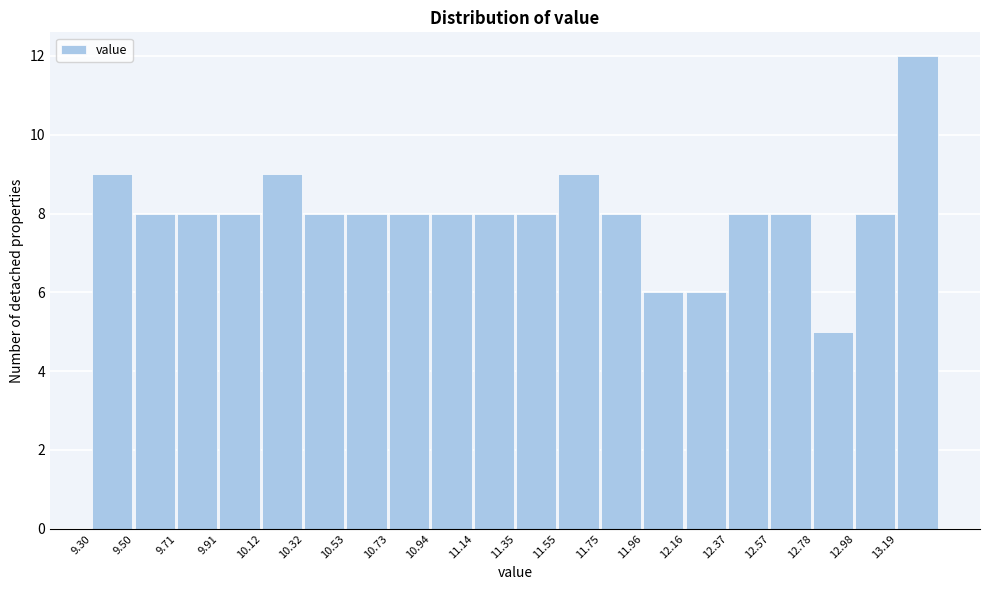

How tall is the bar that spans 10.30 to 10.55 on the x-axis? Neither the bar edges nor the heights are printed on the chart, so give them approximately, as read against the axes.

8